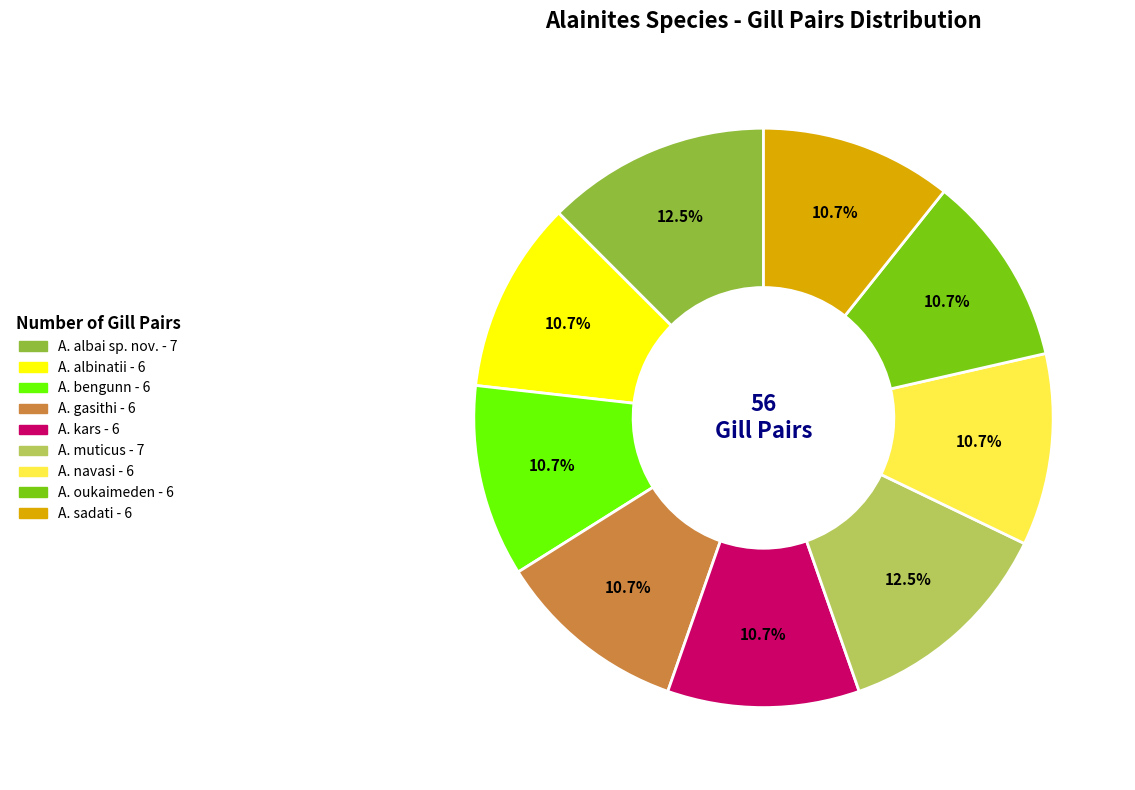

Is there any slice that represents more than half of the pie?

No